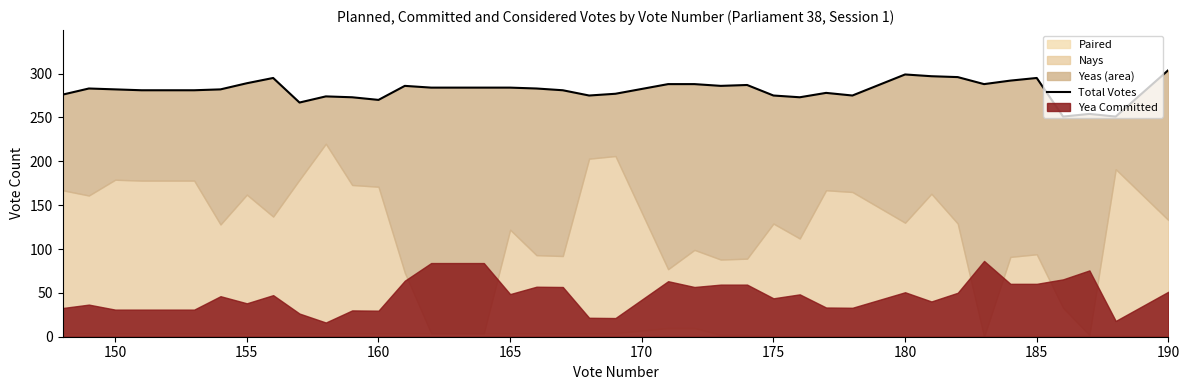

What is the average value?

281